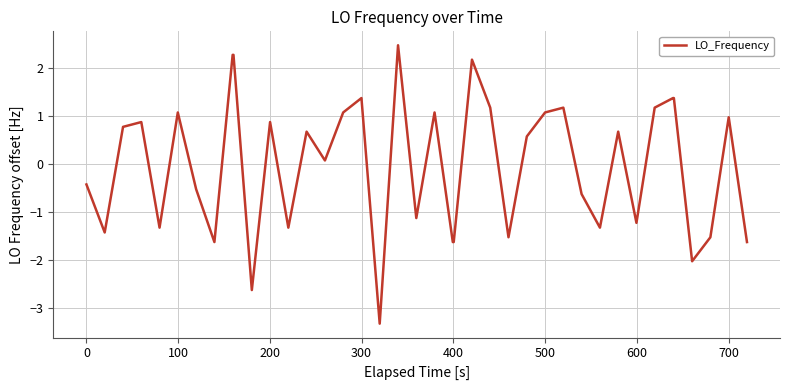

True or false: the data has more than 1 interior local peaks.

True